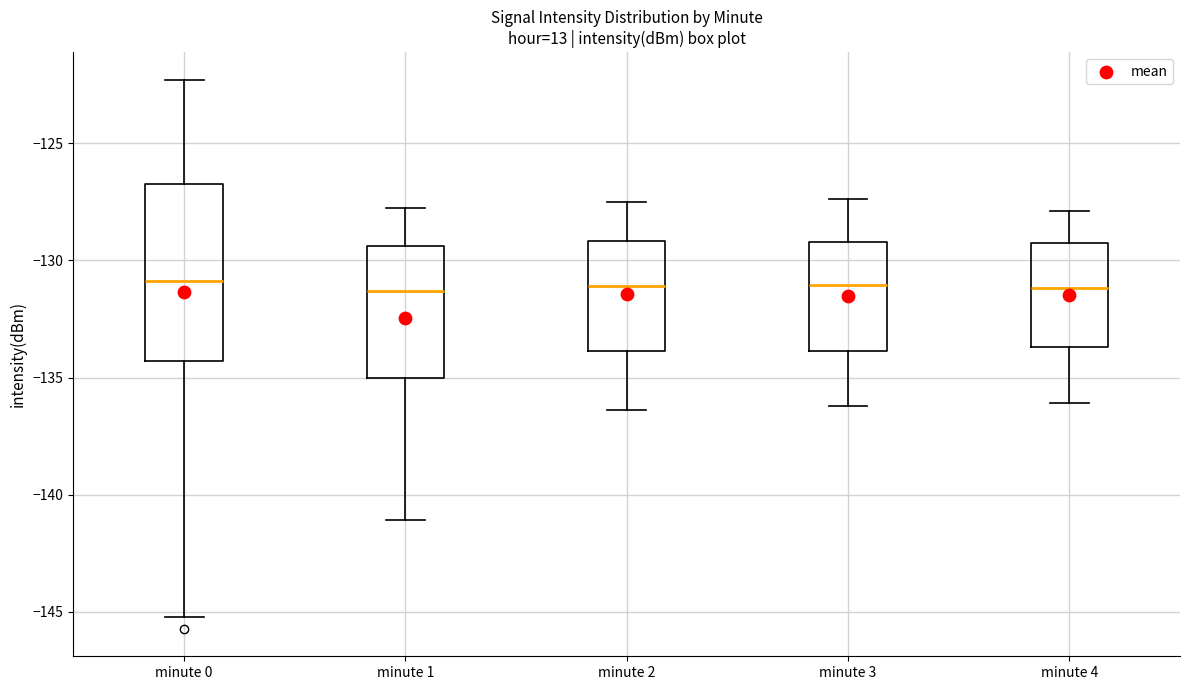

Where is the upper edge of the box for minute 0 on the y-axis? The values are not printed on the chart, so give them approximately, as read against the axis.

-126.5